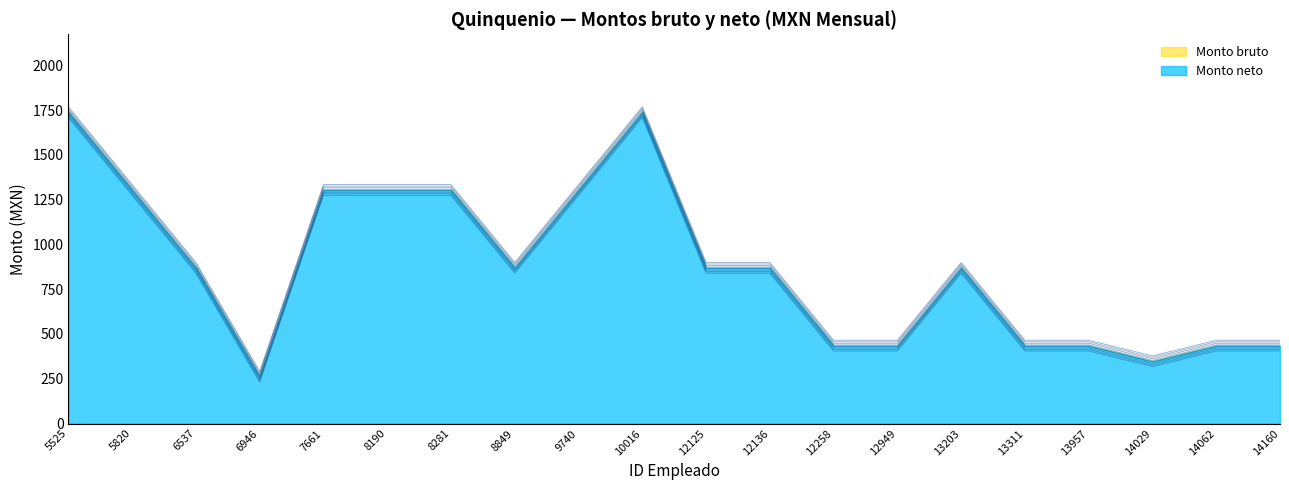

The Monto neto series shows 1690.2 at 7661. True or false?

False